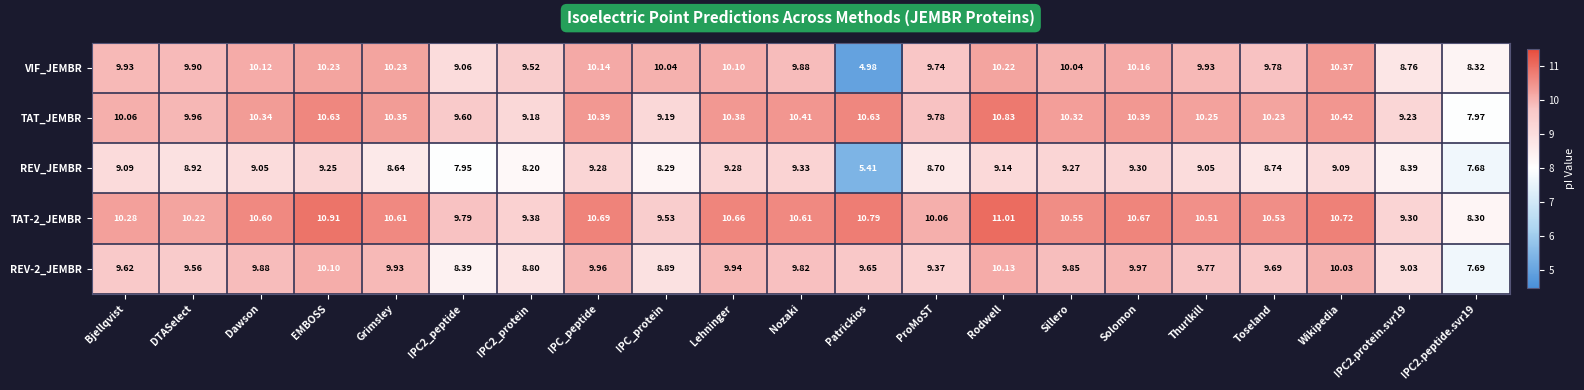

What is the total value across all series at Sillero?

50.0